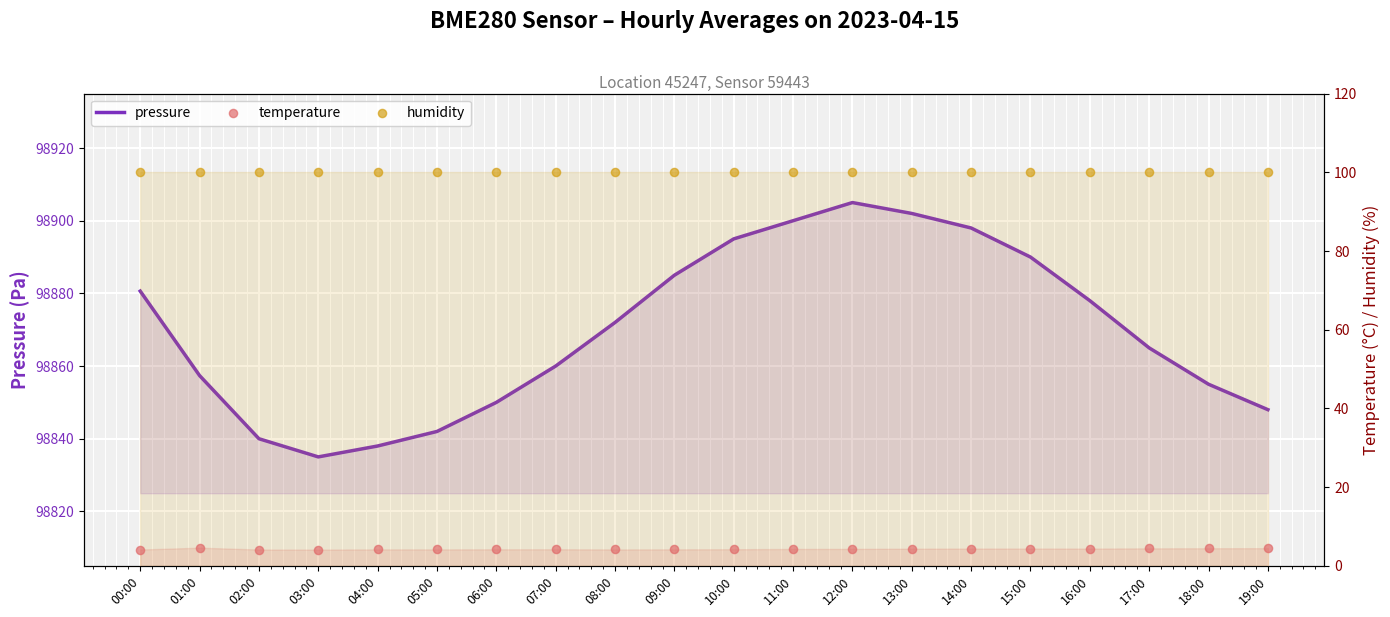

Which series has the largest total across all categories?

pressure